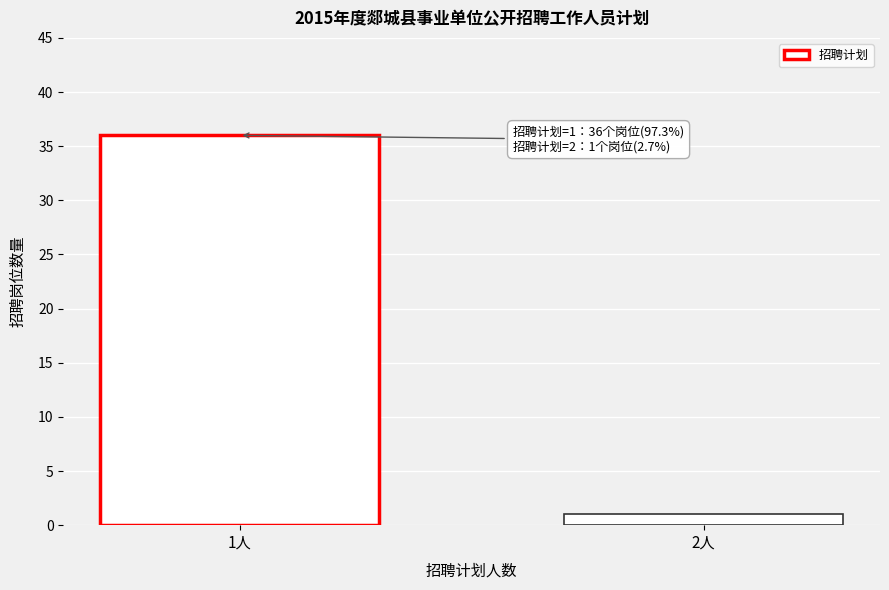

Reading left to right, extract all data points from this chart.

36	1